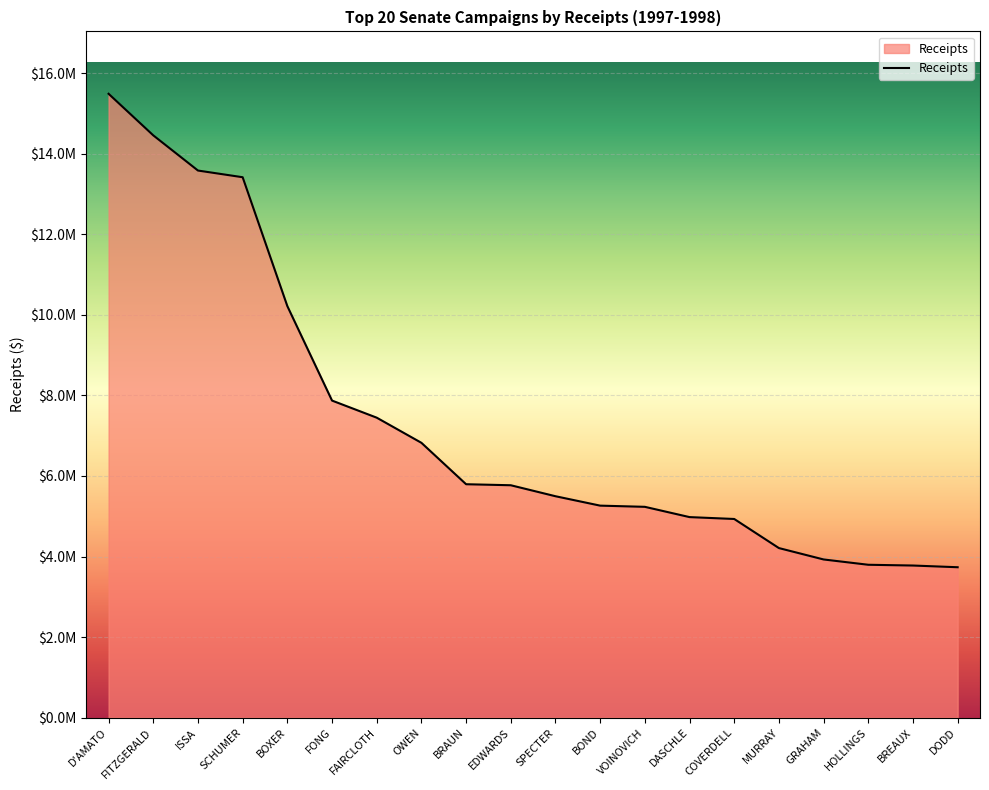

List the labels in order of value, largest first.

D'AMATO, FITZGERALD, ISSA, SCHUMER, BOXER, FONG, FAIRCLOTH, OWEN, BRAUN, EDWARDS, SPECTER, BOND, VOINOVICH, DASCHLE, COVERDELL, MURRAY, GRAHAM, HOLLINGS, BREAUX, DODD